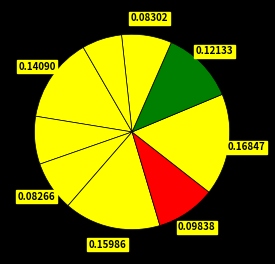

How many slices are in this pie chart?

9